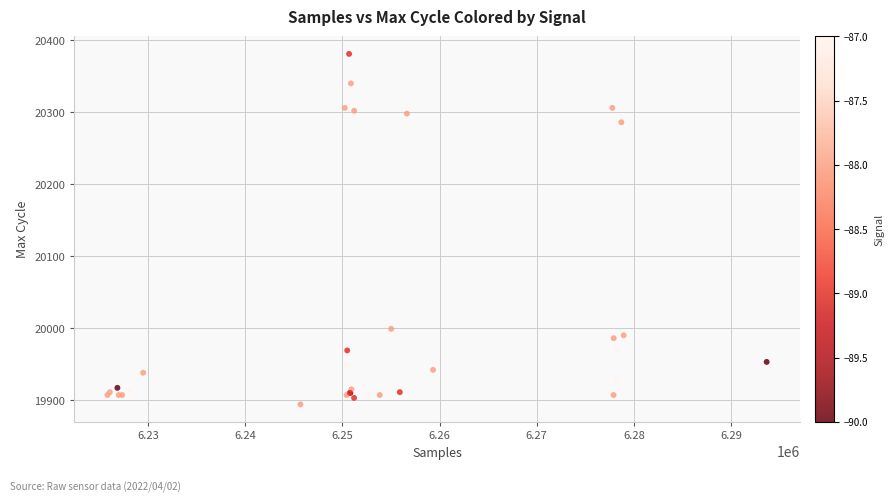

What Y value in the scatter plot is closest to 20137?

19999